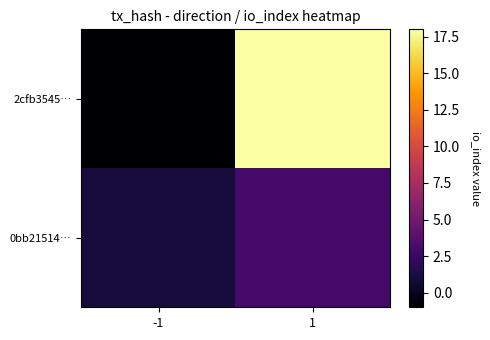

What is the difference between the highest and lowest values at 1?

15